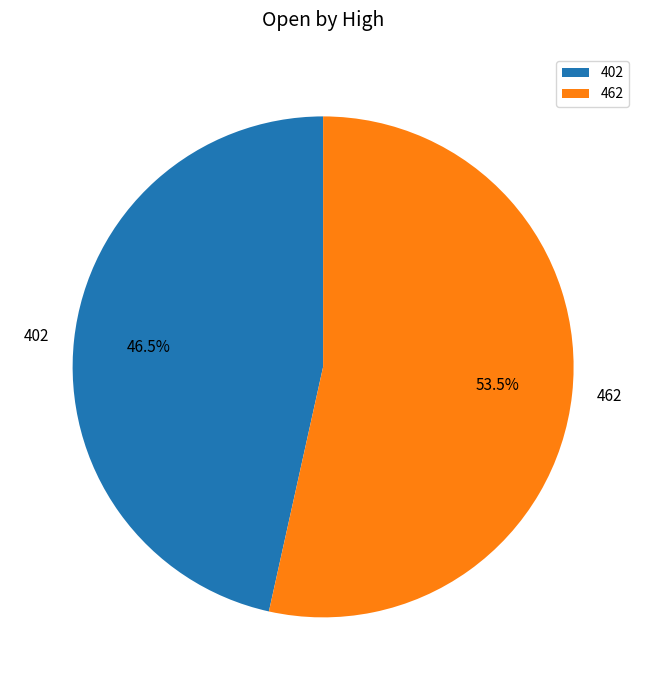

Between 402 and 462, which is larger?

462